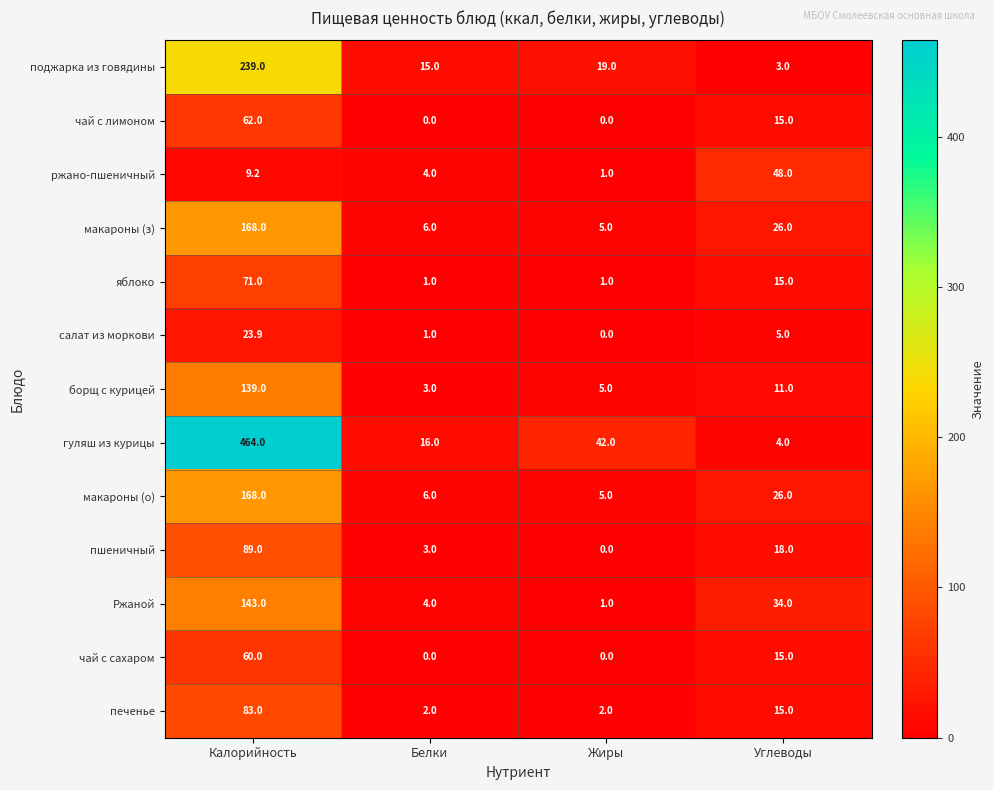

What is the average value of the пшеничный series?

27.5